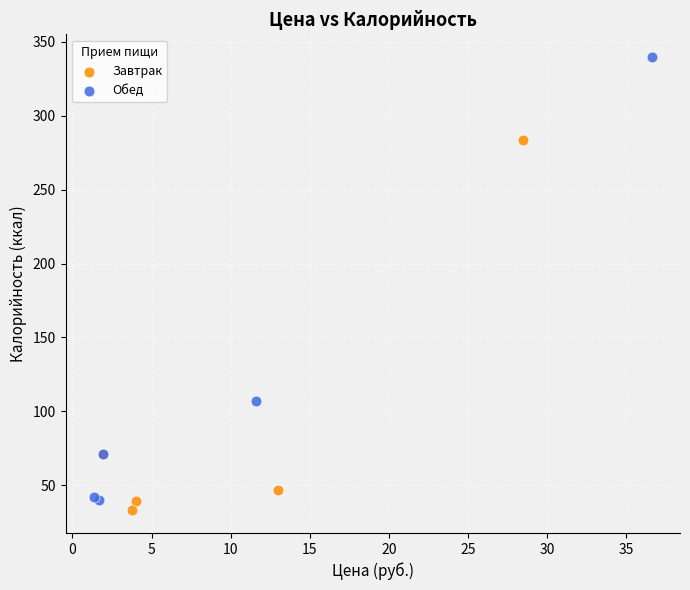

Which series contains the highest Y value?

Обед